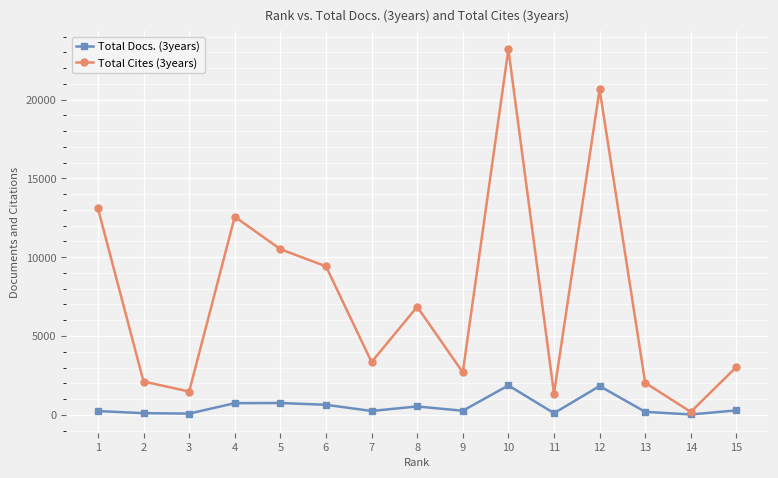

At 6, list the series in order from smallest to largest.

Total Docs. (3years), Total Cites (3years)